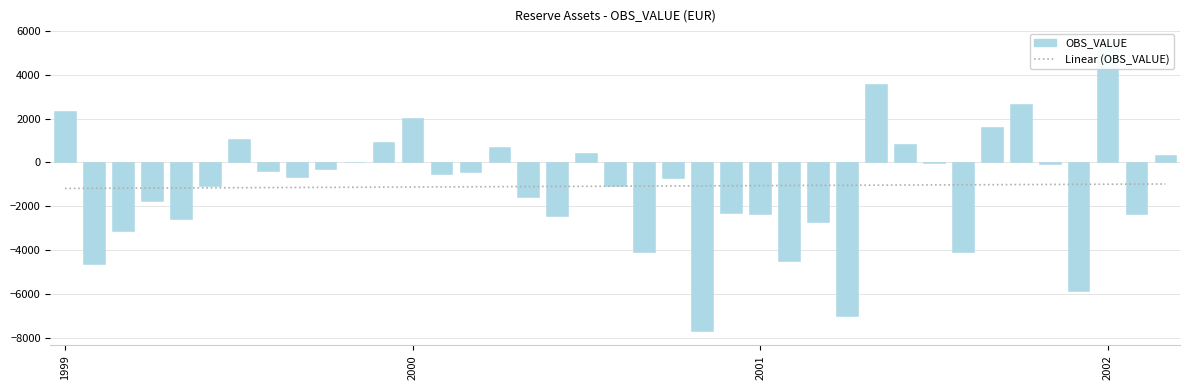

What is the maximum value shown in the chart?

5445.7